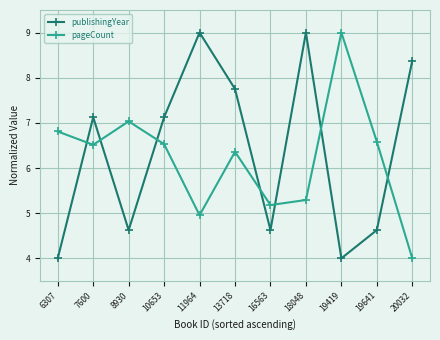

How many series are shown in this chart?

2